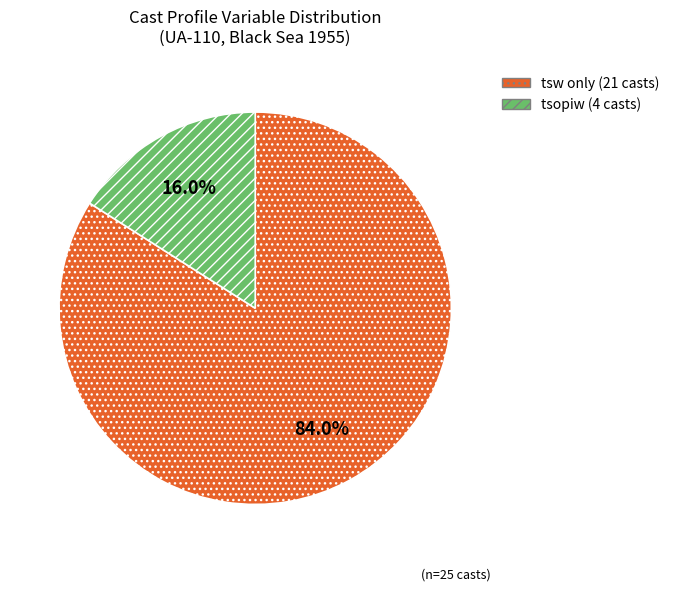

Combined, what portion of the pie is tsopiw (4 casts) and tsw only (21 casts)?

100.0%